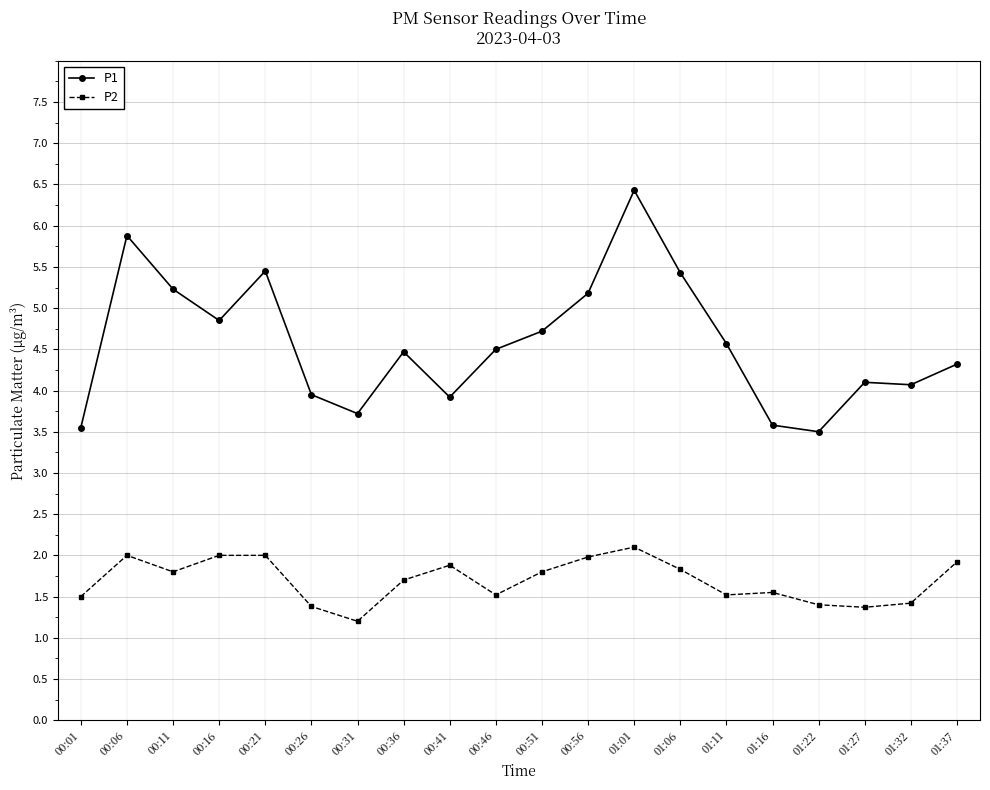

True or false: P2 and P1 intersect in this chart.

False